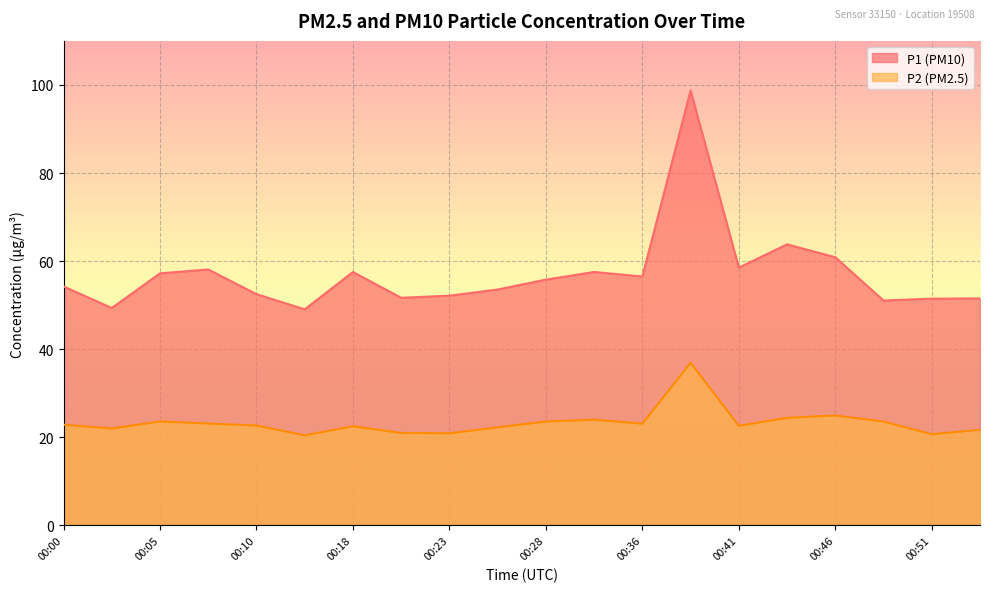

At which category is the sum across all series the highest?

00:38